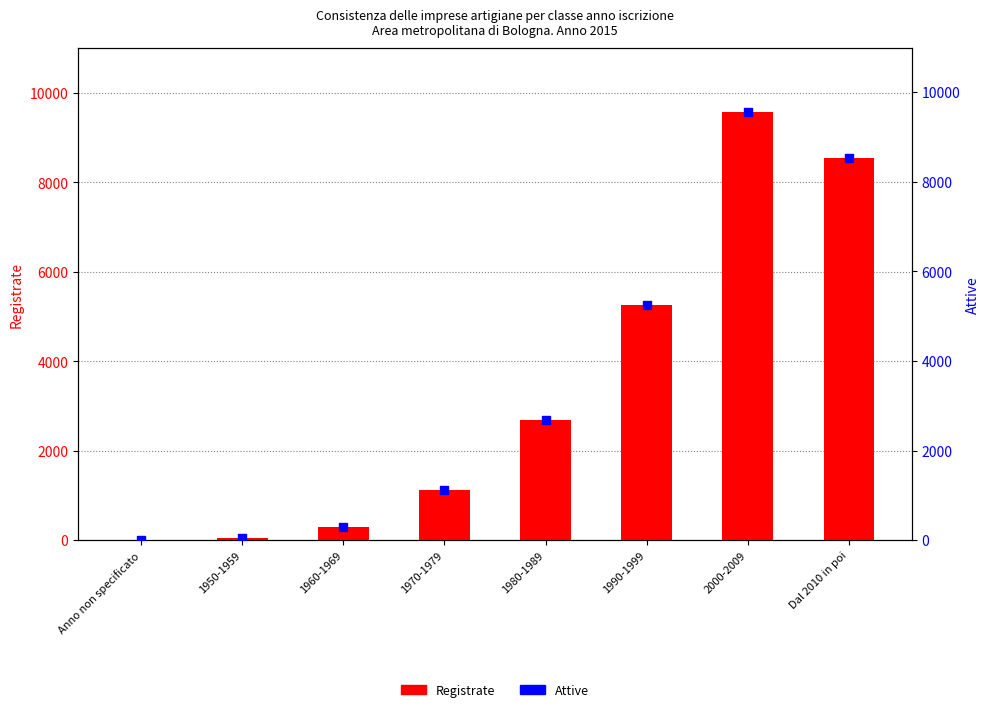

Which series reaches the minimum Y coordinate?

Registrate